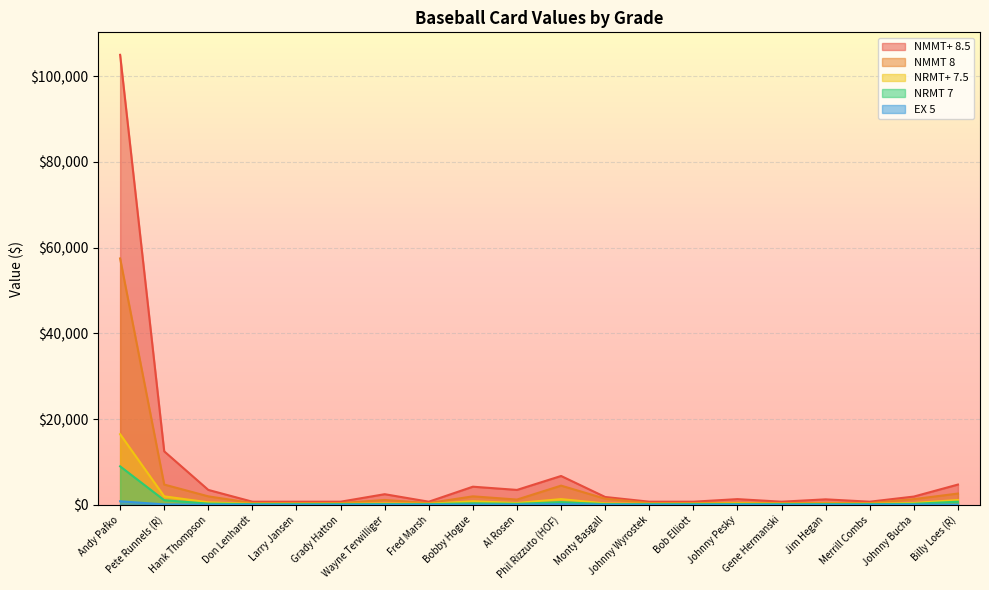

What is the label of the 4th point from the left?

Don Lenhardt